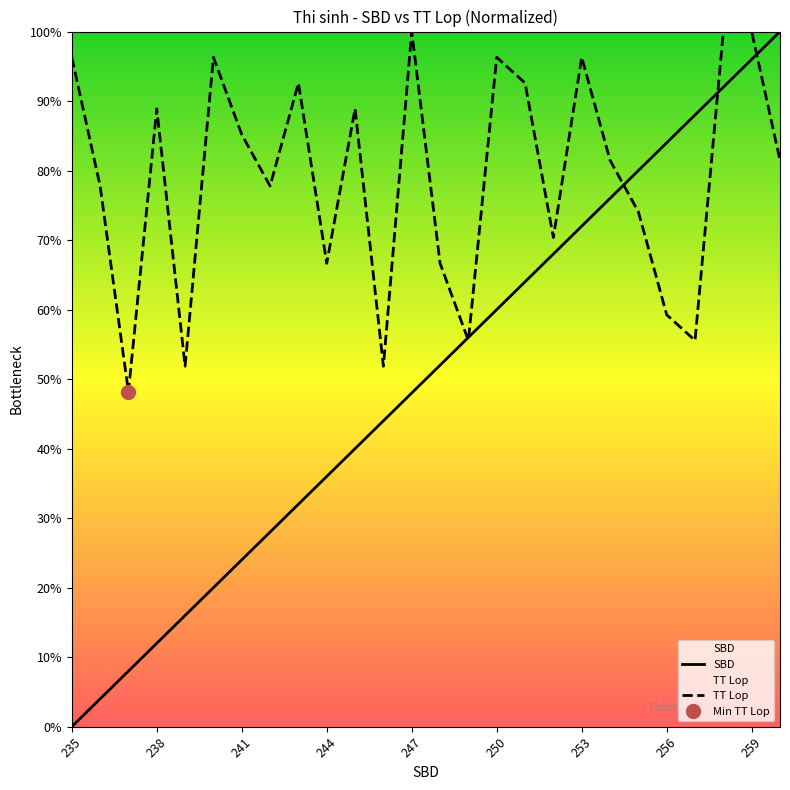

At which category does TT Lop reach its first local peak?

238